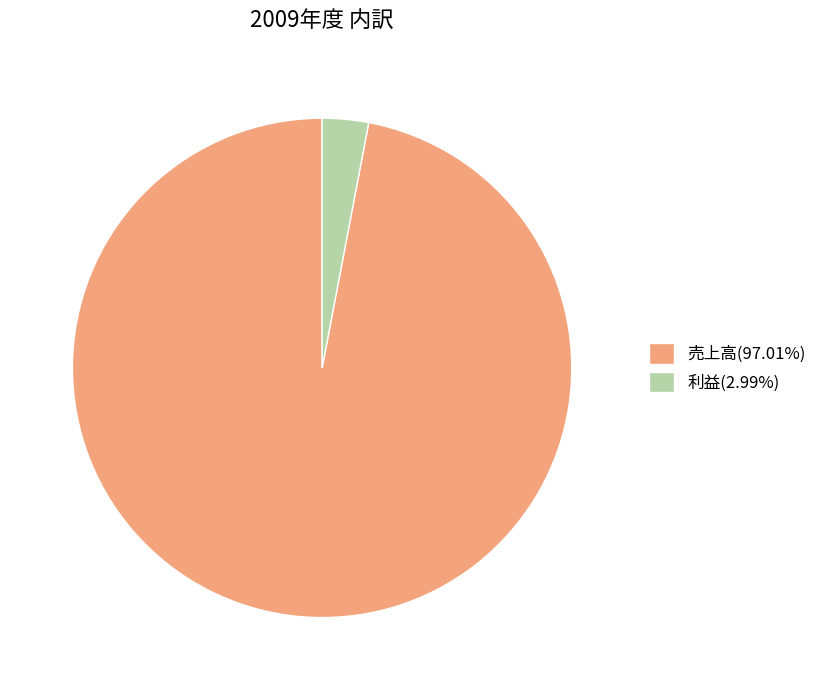

Combined, do 売上高(97.01%) and 利益(2.99%) account for over 50%?

Yes